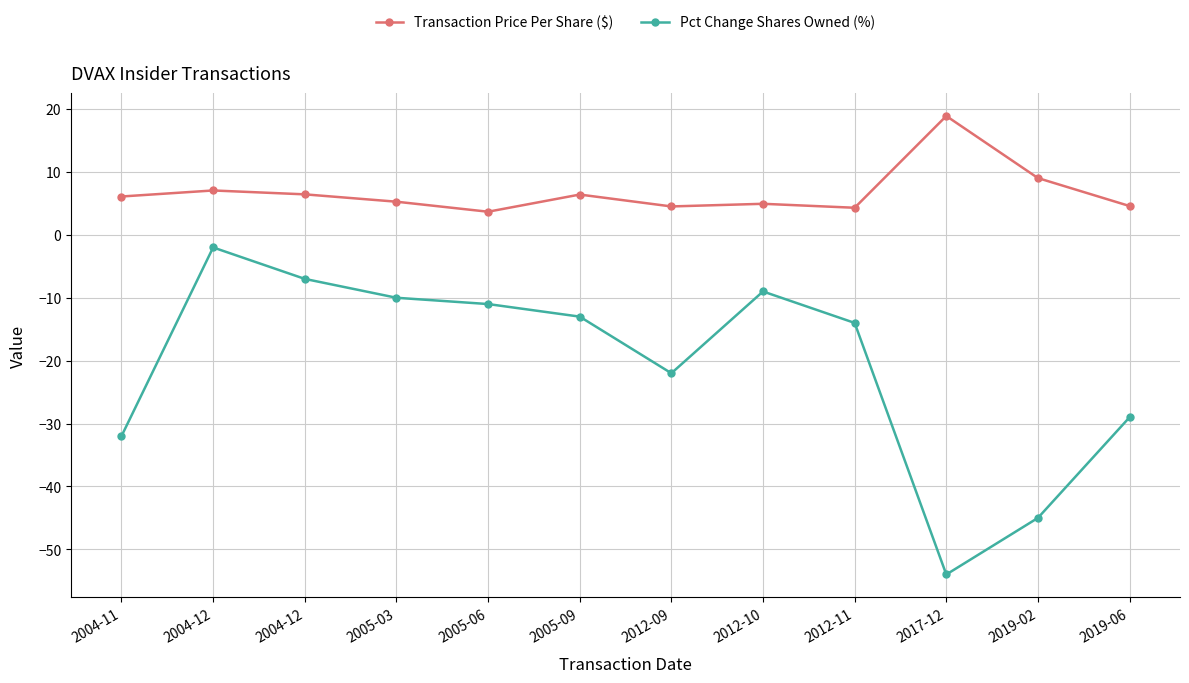

How many lines are shown in the chart?

2